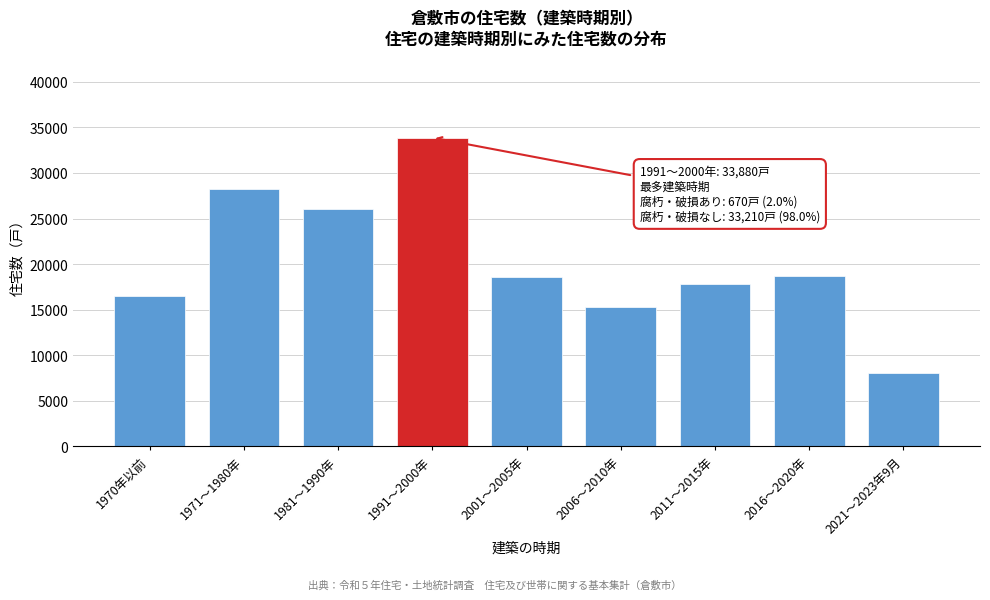

Between 2016～2020年 and 1970年以前, which is larger?

2016～2020年